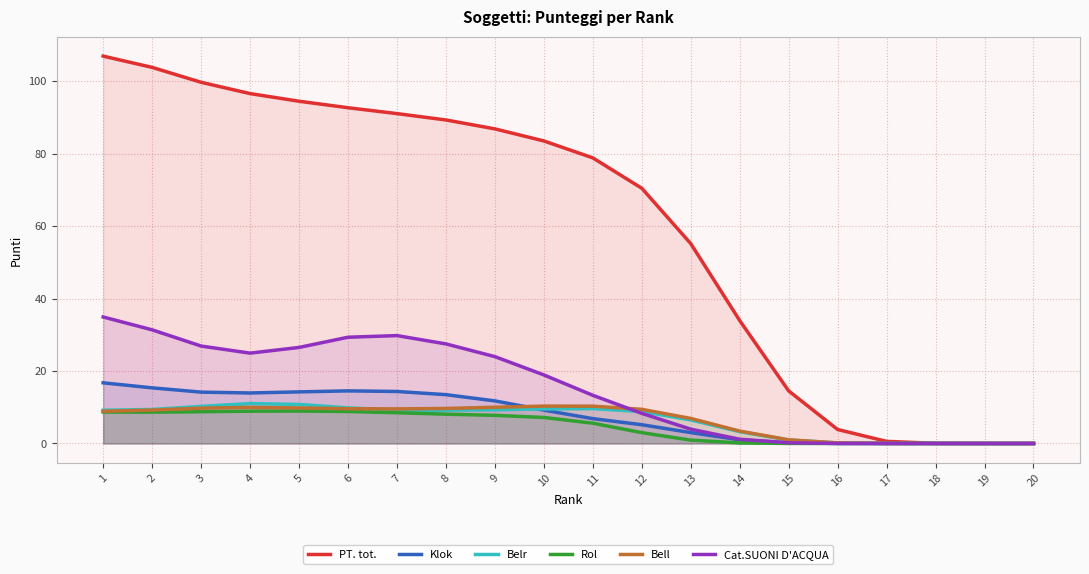

What is the difference between the PT. tot. values at 13 and 20?

55.2